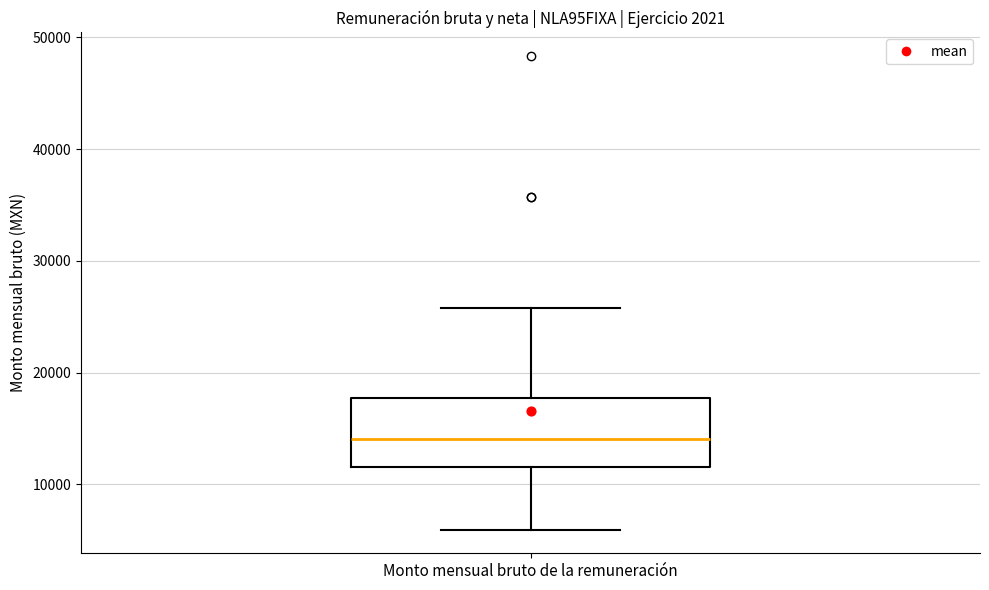

Where is the lower edge of the box for Monto mensual bruto de la remuneración on the y-axis? The values are not printed on the chart, so give them approximately, as read against the axis.

12000